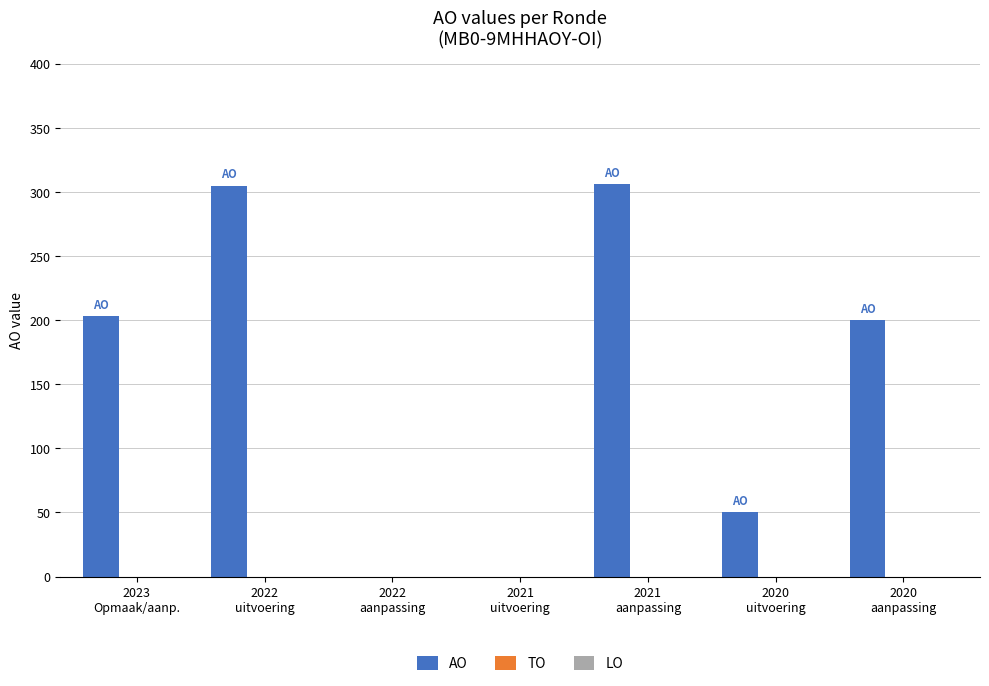

What is the maximum value shown in the chart?

306